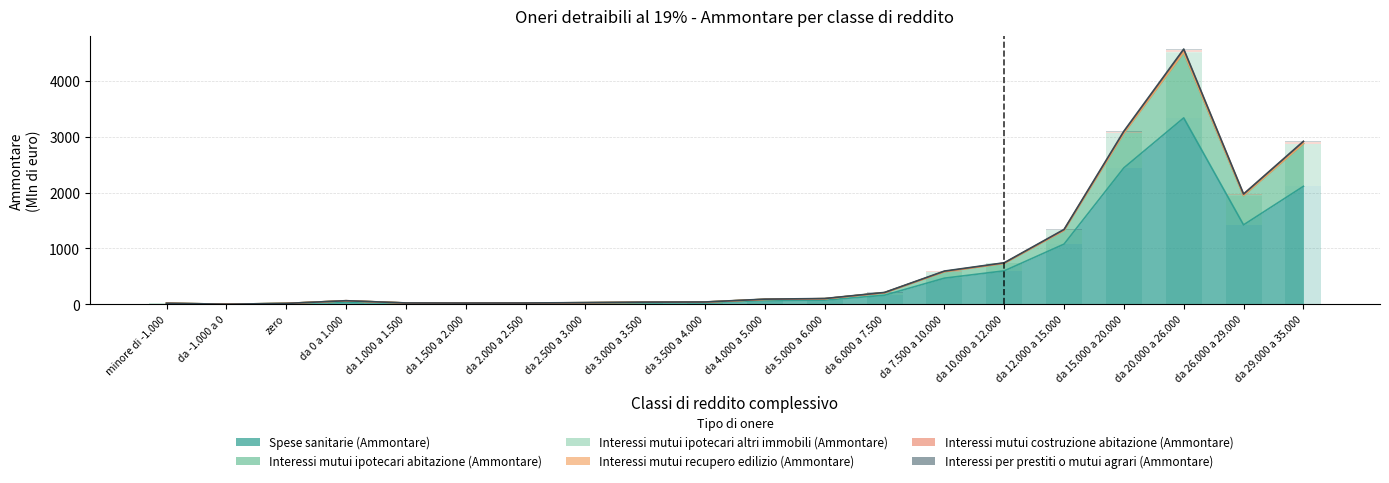

At how many categories does at least one series exceed 1300?

4